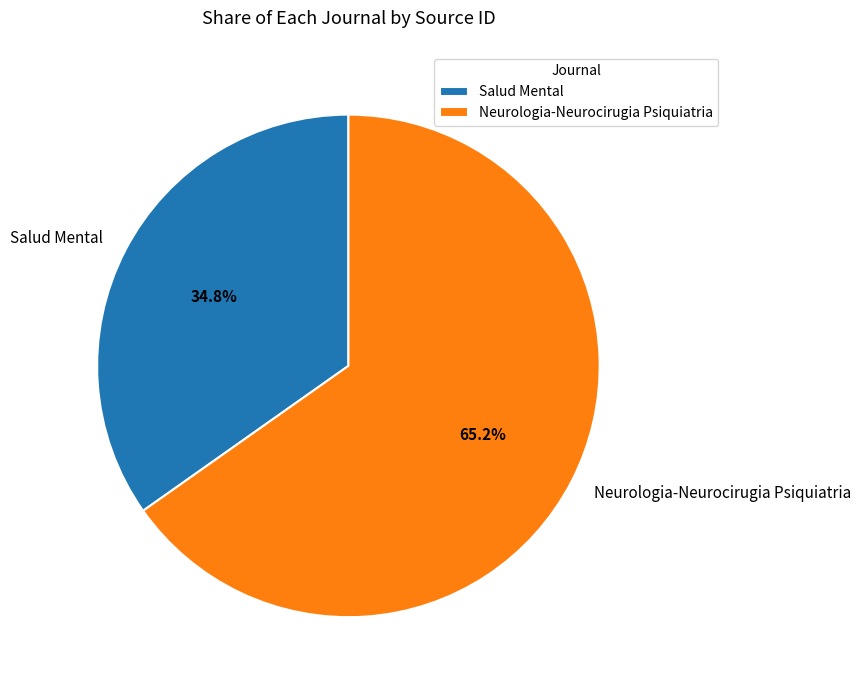

To the nearest percent, what percentage of the pie is Salud Mental?

35%